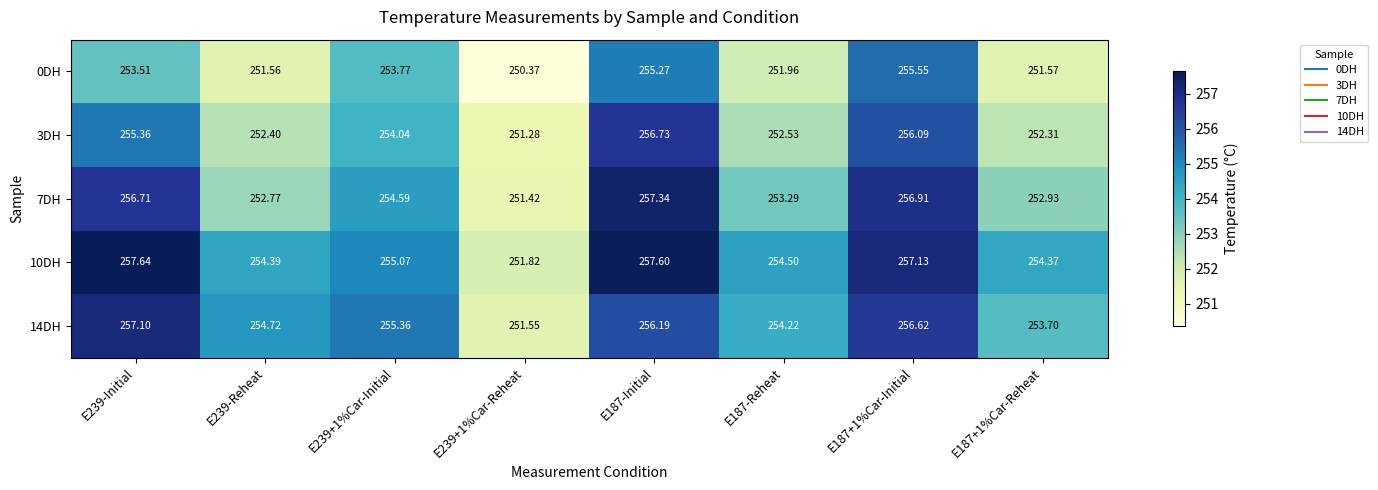

Is the value of 10DH at E187+1%Car-Reheat greater than the value of 14DH at E187-Initial?

No